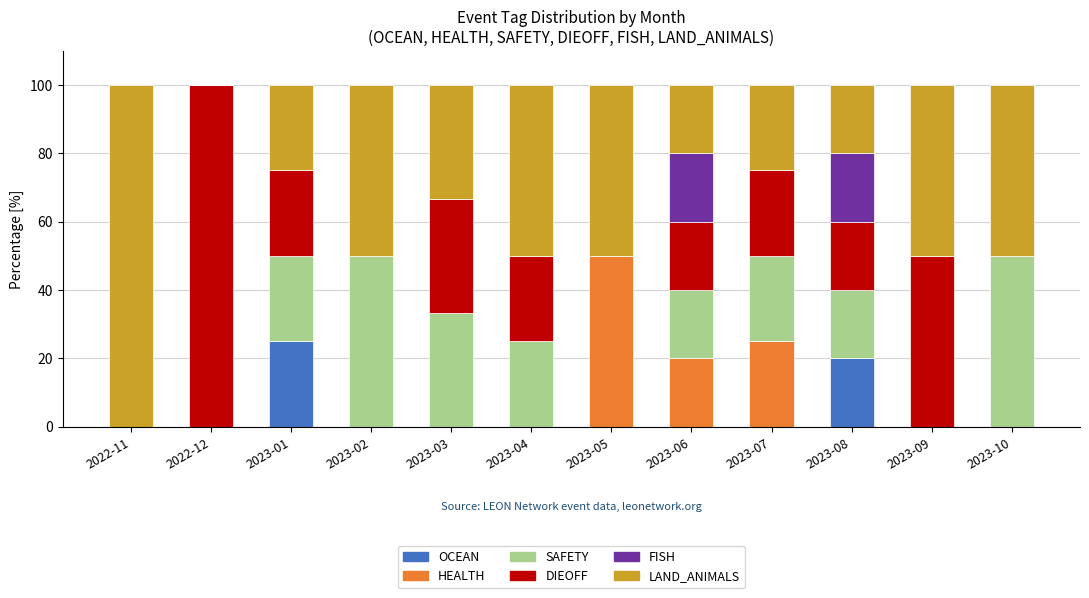

What is the maximum value for OCEAN?

25.0